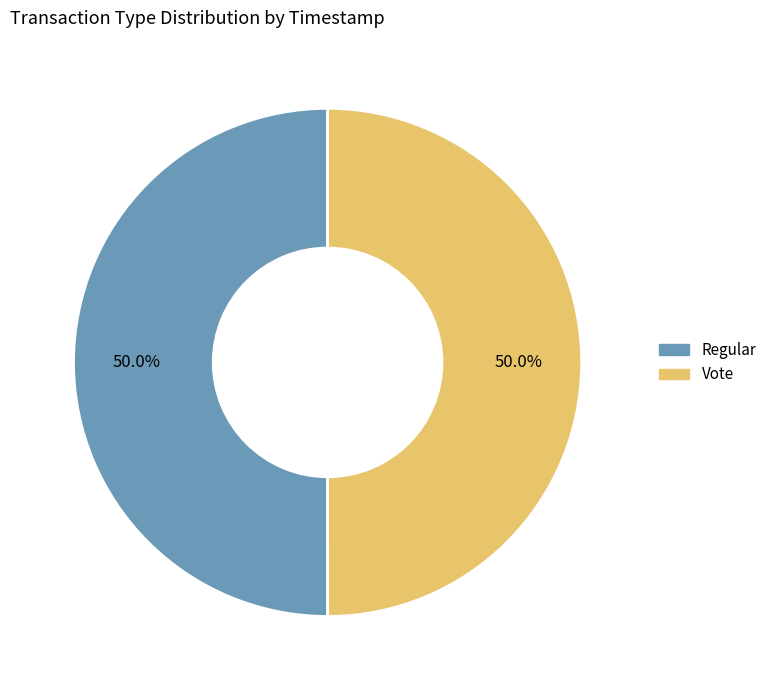

To the nearest percent, what percentage of the pie is Regular?

50%